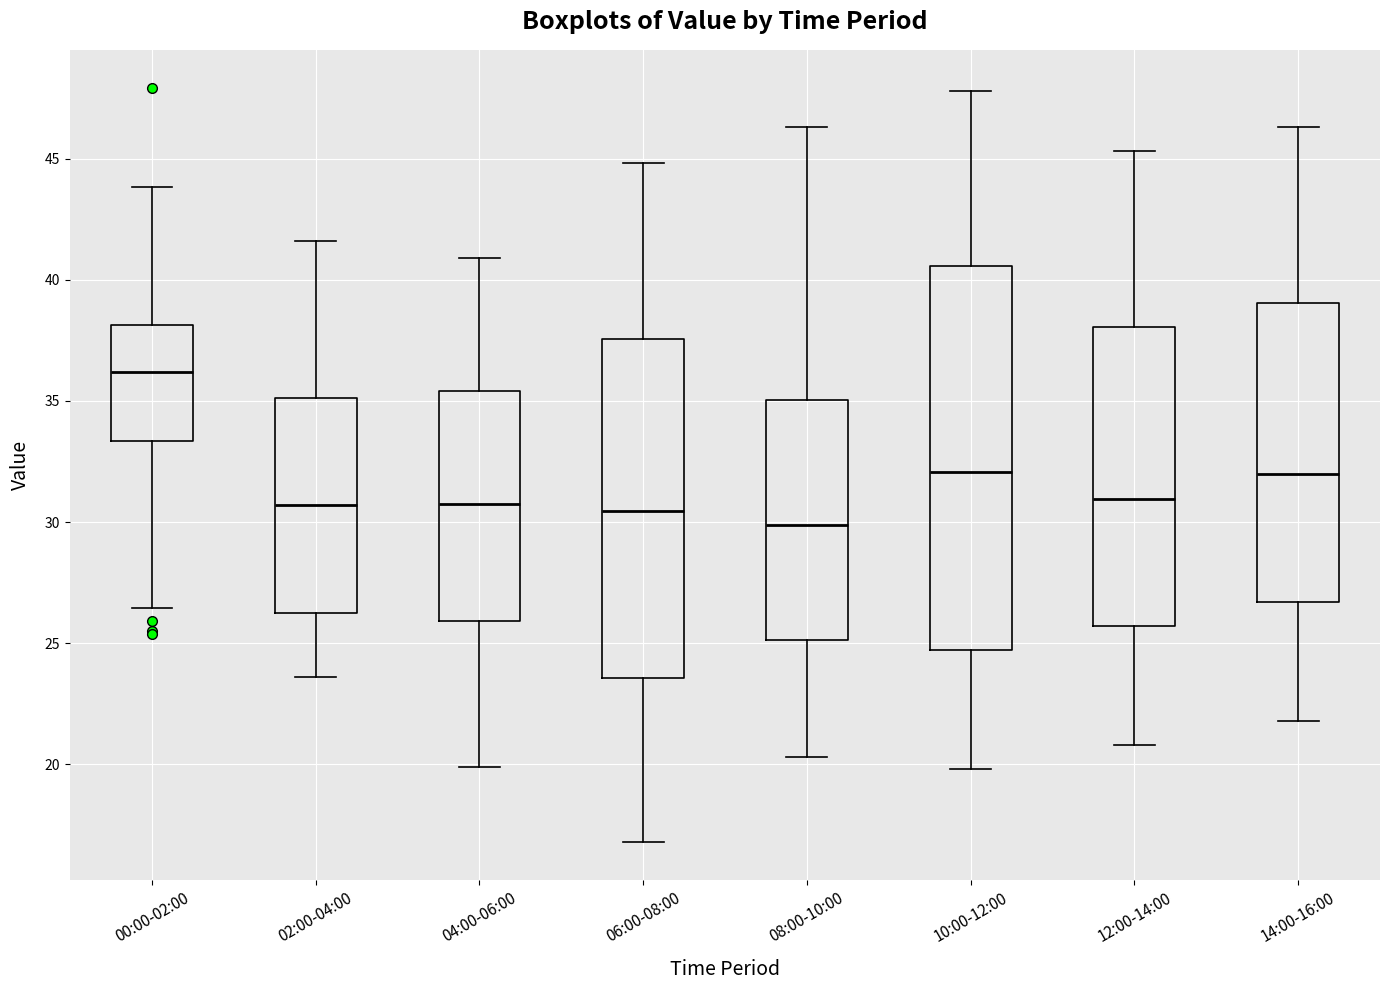

Reading left to right, read every box against the y-axis: the position of its median line, the range the box covers, and the ends of its whiskers. The values are not printed on the chart, so give them approximately, as read against the axis.

00:00-02:00: median 36.0, box 33.5 to 38.0, whiskers 26.5 to 44.0
02:00-04:00: median 30.5, box 26.0 to 35.0, whiskers 23.5 to 41.5
04:00-06:00: median 30.5, box 26.0 to 35.5, whiskers 20.0 to 41.0
06:00-08:00: median 30.5, box 23.5 to 37.5, whiskers 17.0 to 45.0
08:00-10:00: median 30.0, box 25.0 to 35.0, whiskers 20.5 to 46.5
10:00-12:00: median 32.0, box 24.5 to 40.5, whiskers 20.0 to 48.0
12:00-14:00: median 31.0, box 25.5 to 38.0, whiskers 21.0 to 45.5
14:00-16:00: median 32.0, box 26.5 to 39.0, whiskers 22.0 to 46.5